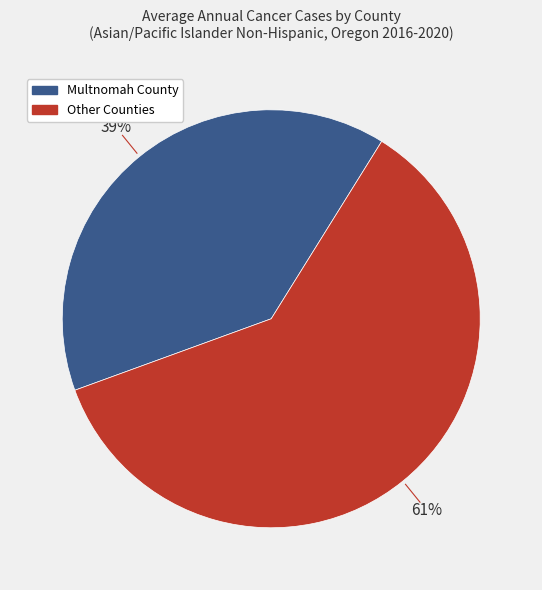

Is there a majority slice in this chart?

Yes